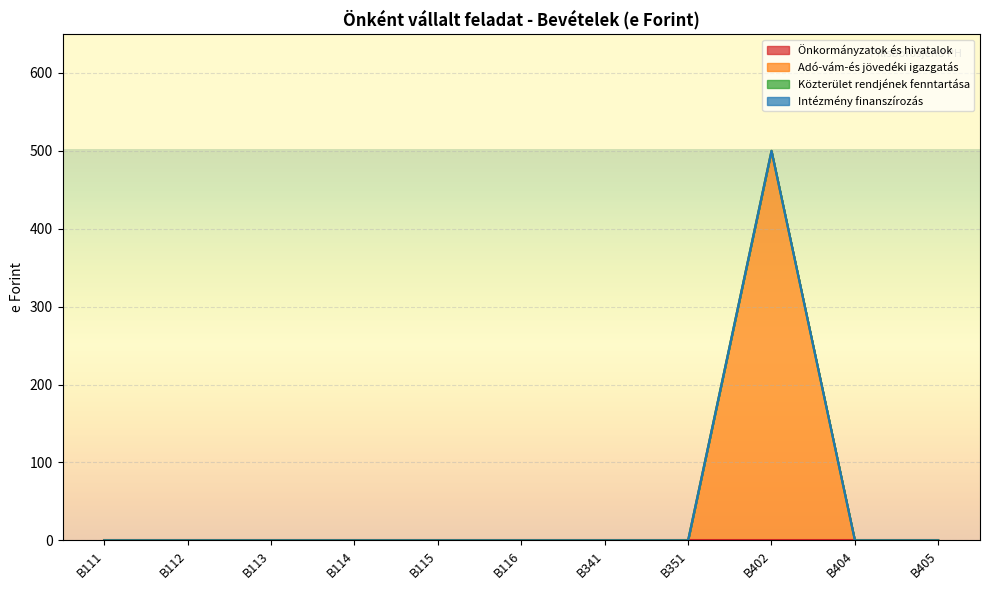

The value of Intézmény finanszírozás at B405 is 0. True or false?

True